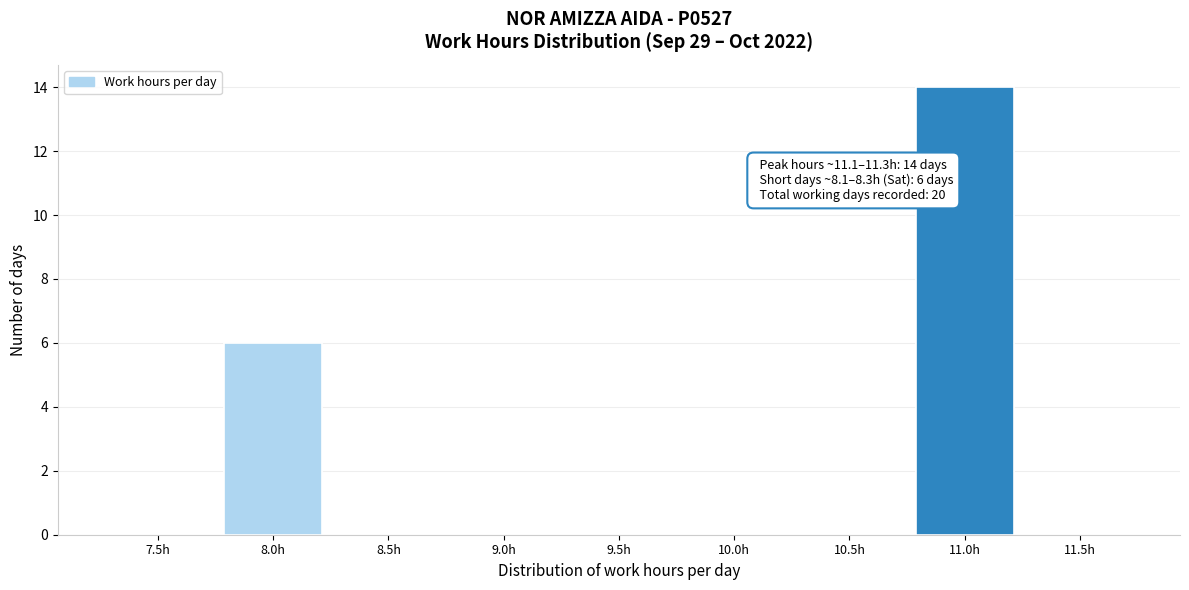

Reading left to right, what are all the values shown in this chart?

7.5h=0	8.0h=6	8.5h=0	9.0h=0	9.5h=0	10.0h=0	10.5h=0	11.0h=14	11.5h=0